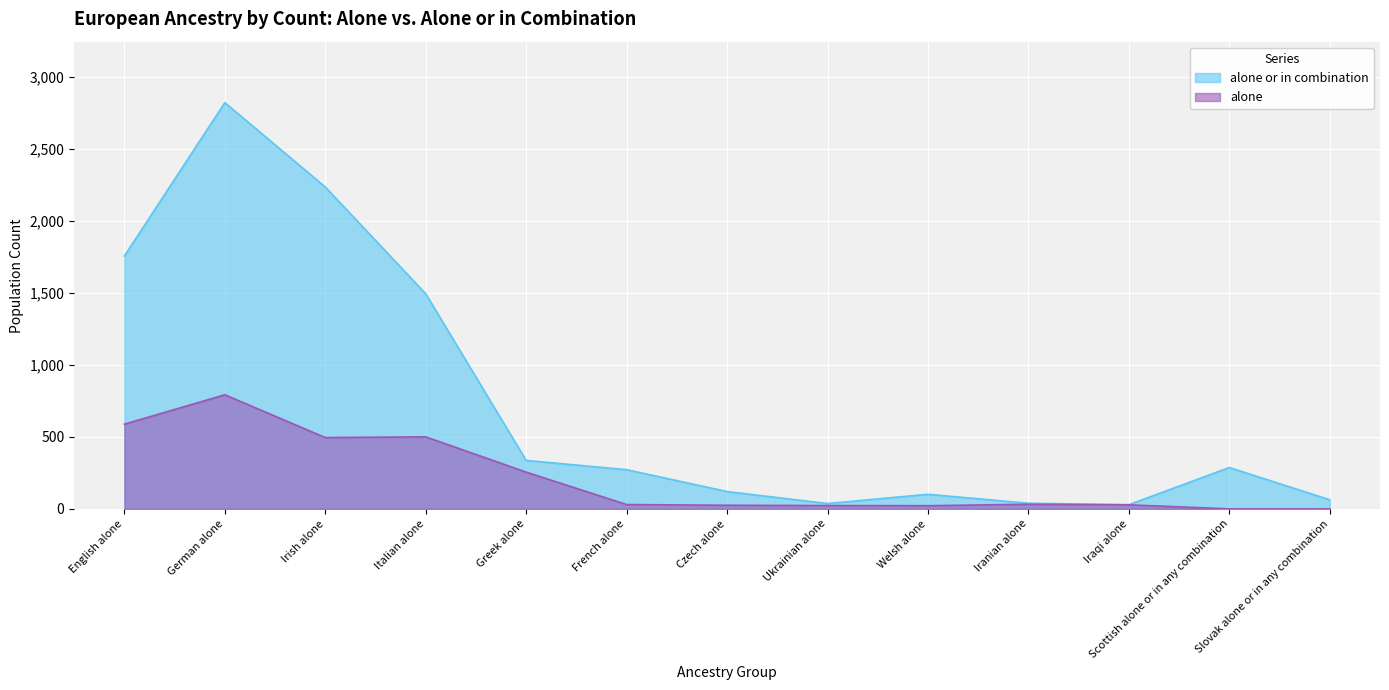

True or false: alone has a value of 23 at Ukrainian alone.

True